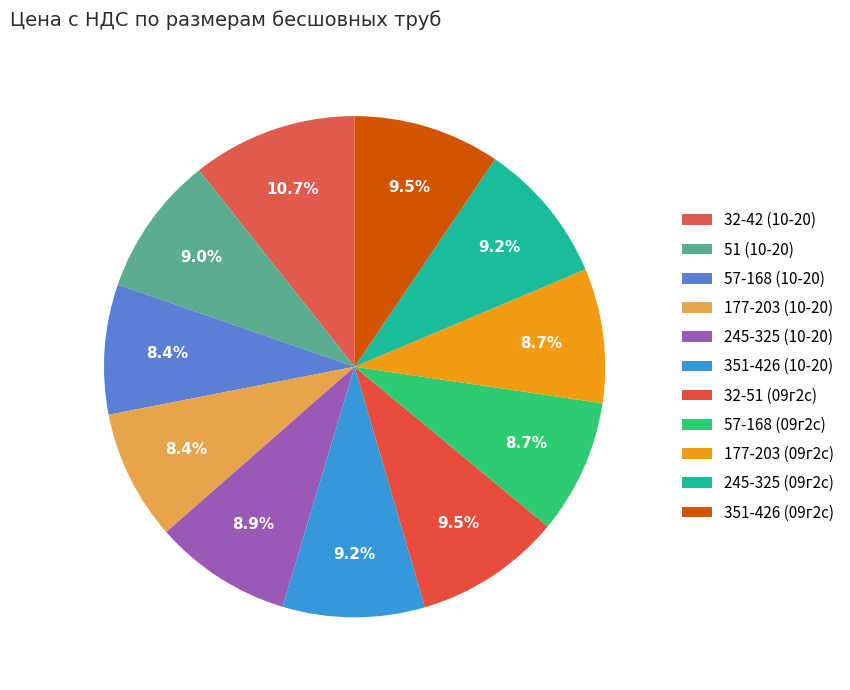

To the nearest percent, what is the average slice percentage?

9%